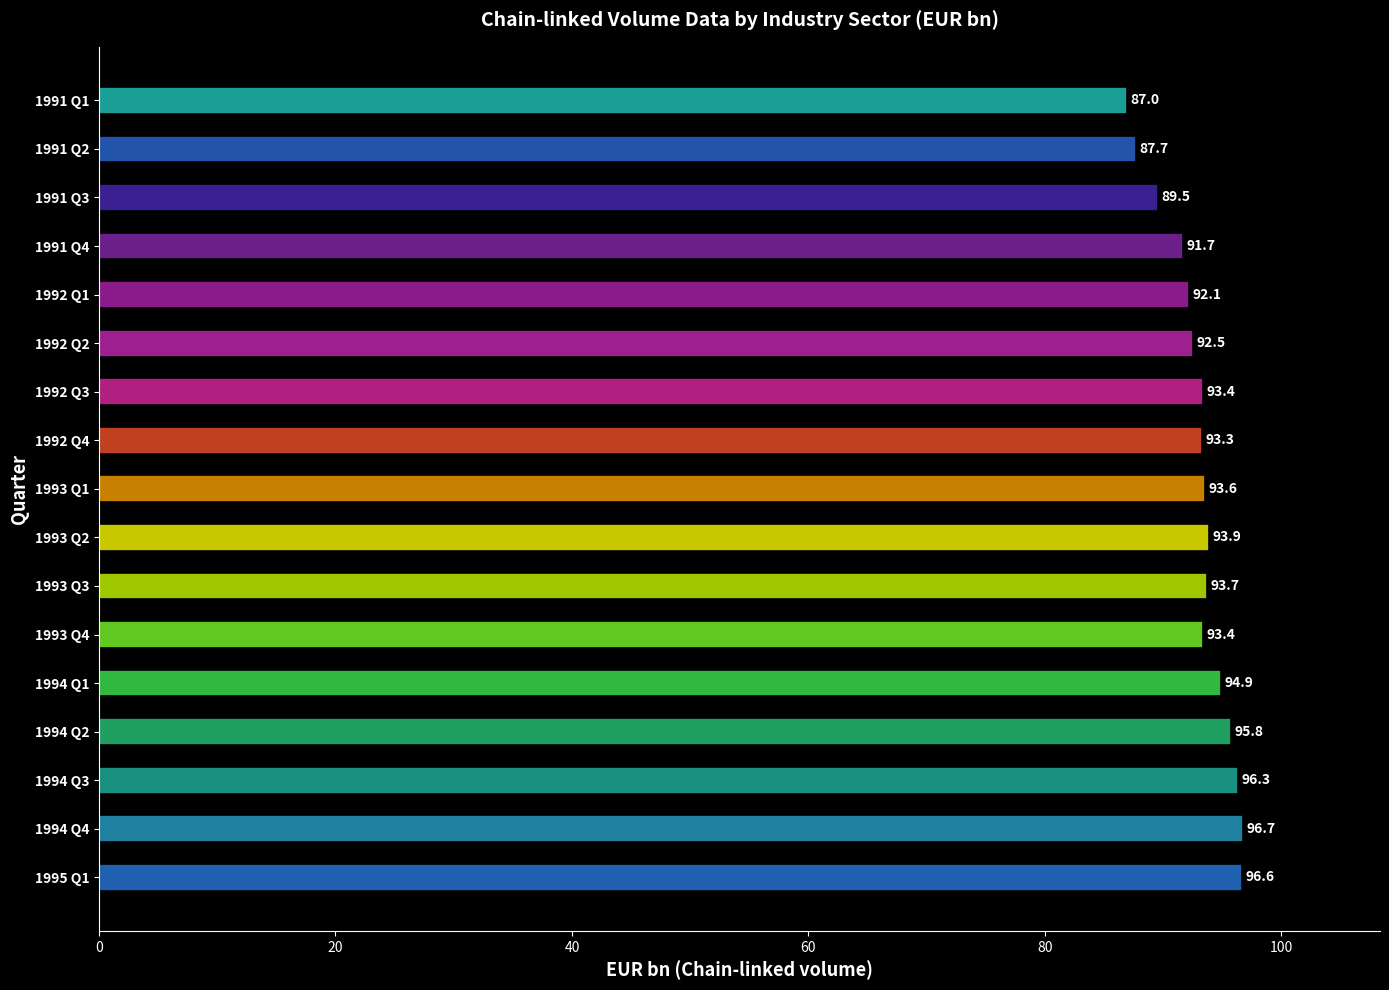

Reading top to bottom, what are all the values shown in this chart?

1991 Q1=87.0	1991 Q2=87.7	1991 Q3=89.5	1991 Q4=91.7	1992 Q1=92.1	1992 Q2=92.5	1992 Q3=93.4	1992 Q4=93.3	1993 Q1=93.6	1993 Q2=93.9	1993 Q3=93.7	1993 Q4=93.4	1994 Q1=94.9	1994 Q2=95.8	1994 Q3=96.3	1994 Q4=96.7	1995 Q1=96.6